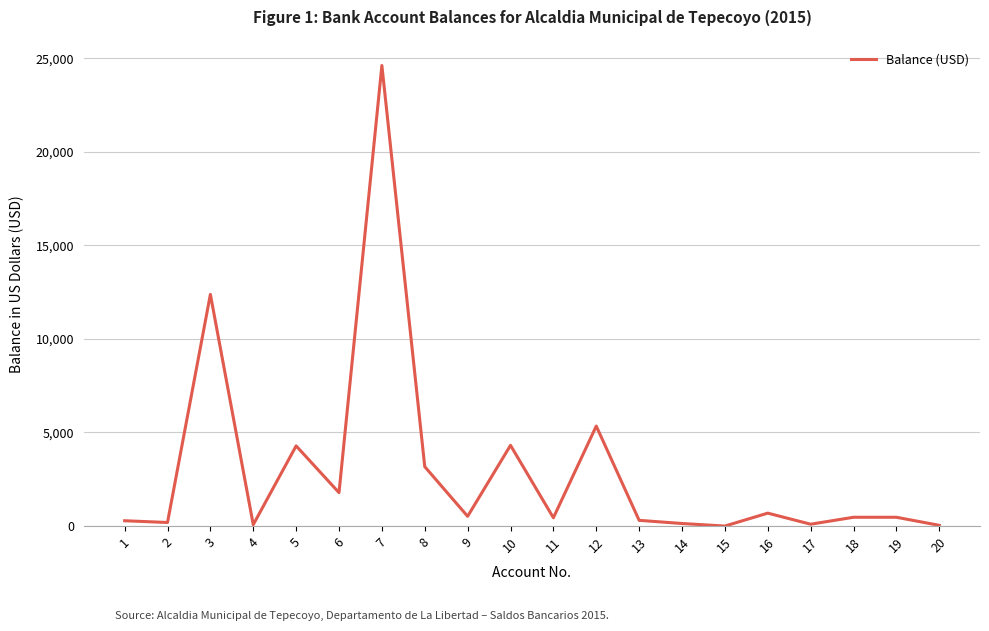

Which label corresponds to the largest value in the chart?

7